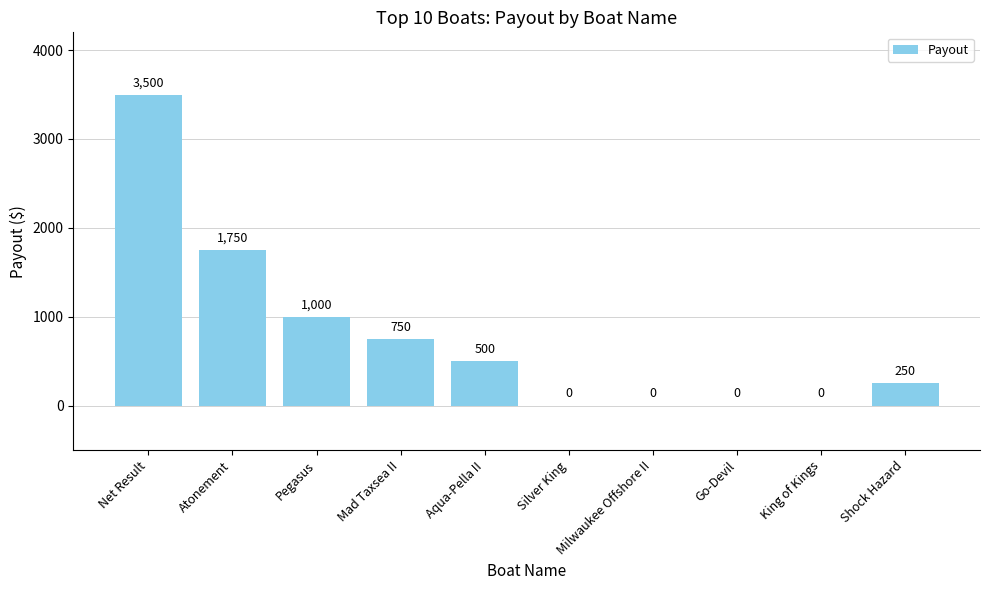

At which label is the value closest to 1750?

Atonement